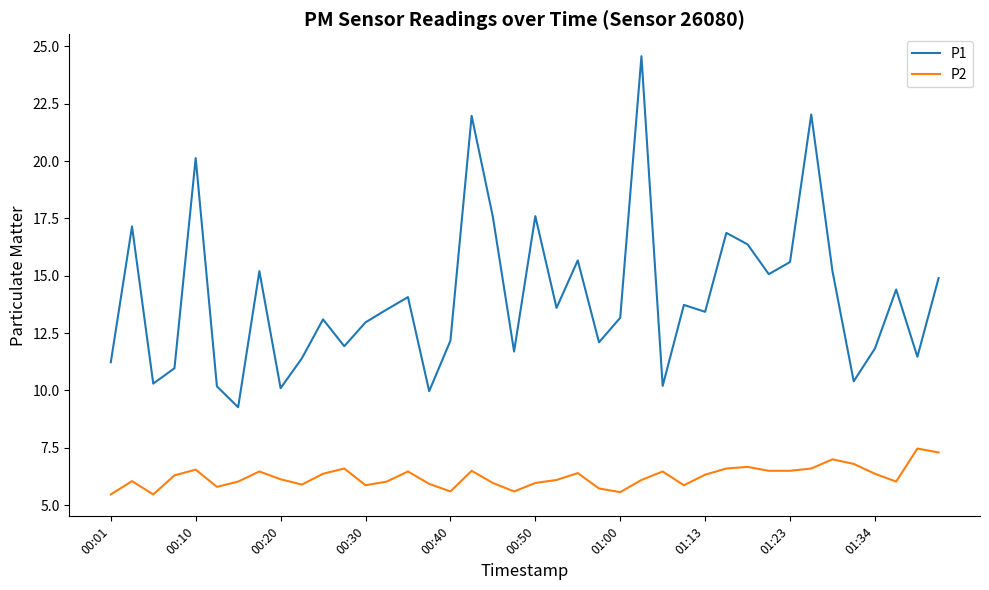

Which series has the largest total across all categories?

P1